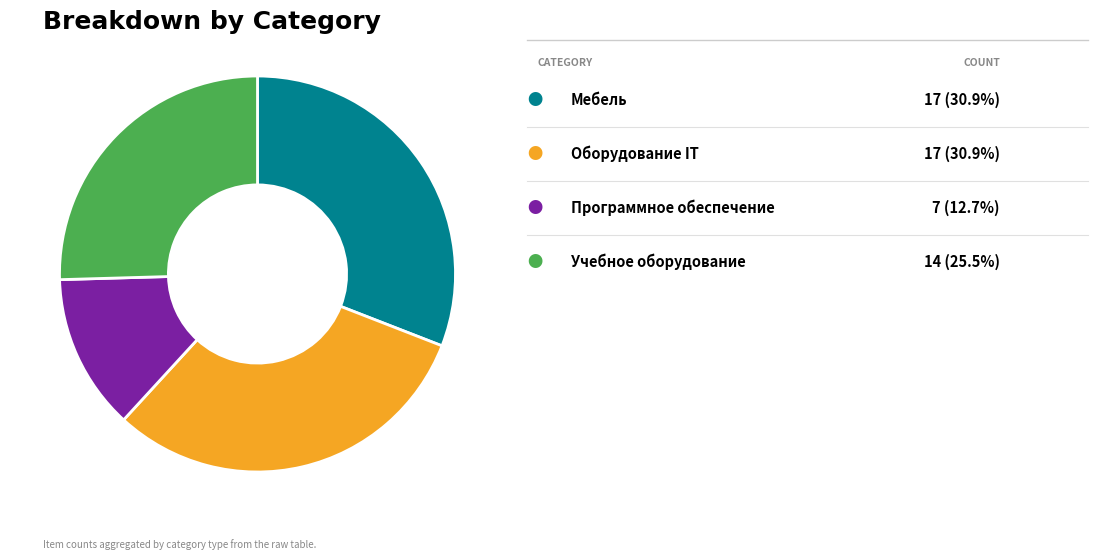

Does any single category account for the majority?

No